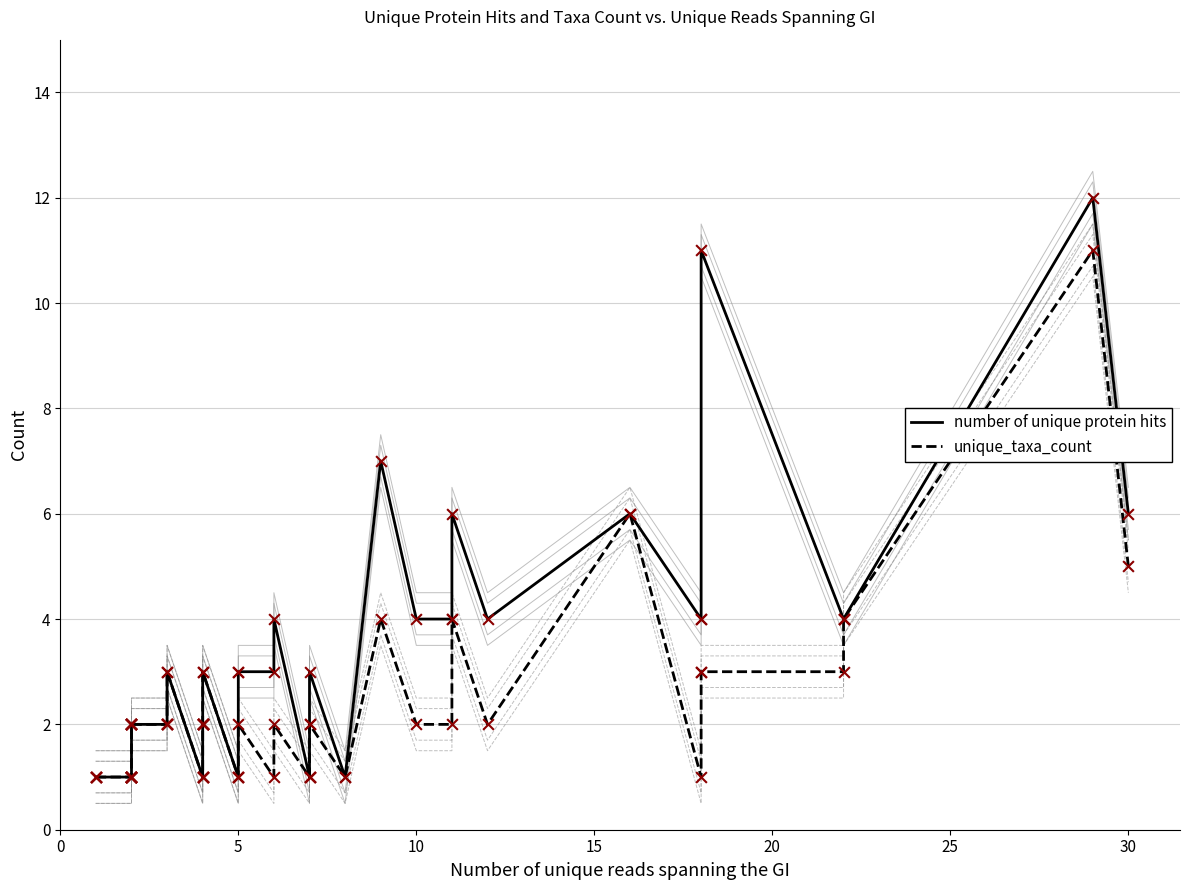

At how many categories does at least one series exceed 3?

14